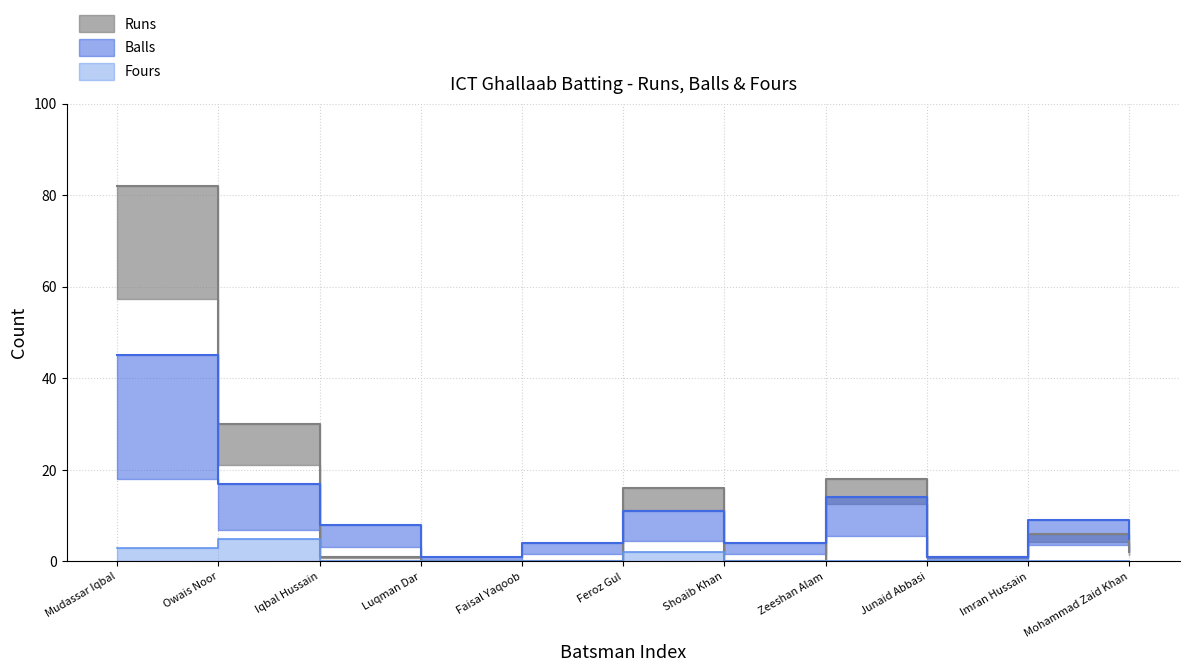

Reading left to right, what are all the values shown in this chart?

Runs: 82	30	1	0	0	16	0	18	1	6	2
Balls: 45	17	8	1	4	11	4	14	1	9	5
Fours: 3	5	0	0	0	2	0	0	0	0	0